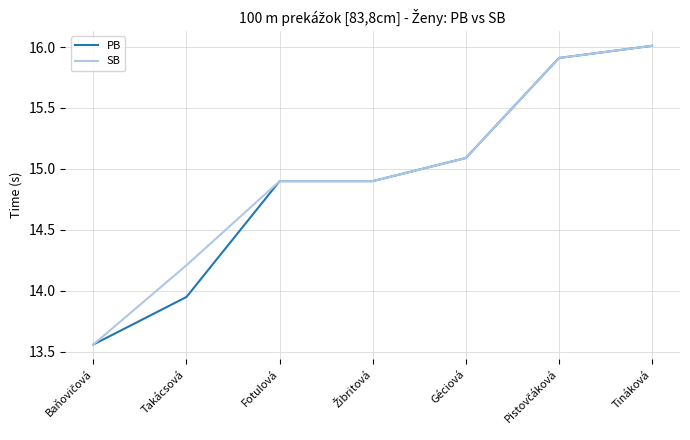

At which category is the sum across all series the highest?

Tináková